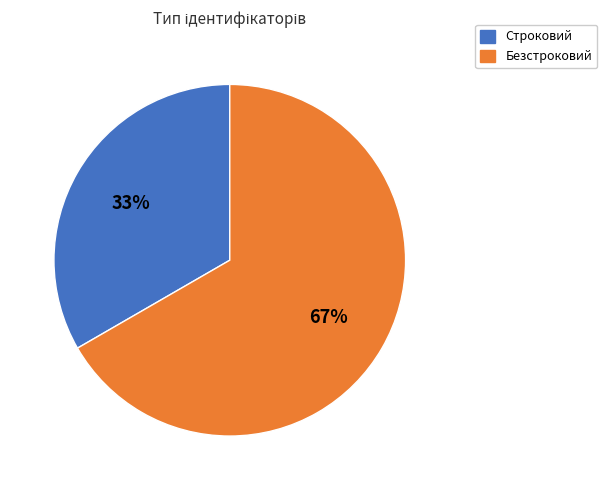

Which has a higher value, Строковий or Безстроковий?

Безстроковий